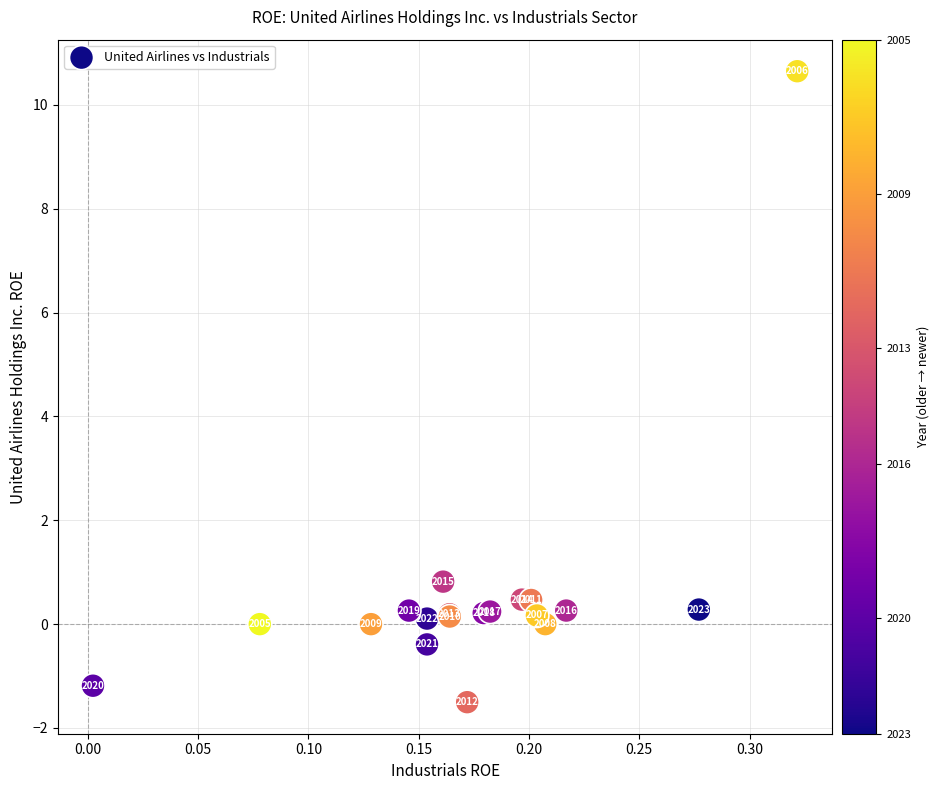

What Y value in the scatter plot is closest to 4?

0.8